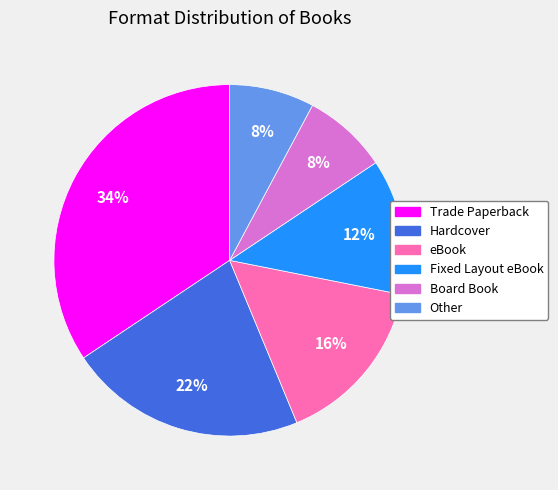

True or false: Hardcover accounts for 35% of the total.

False